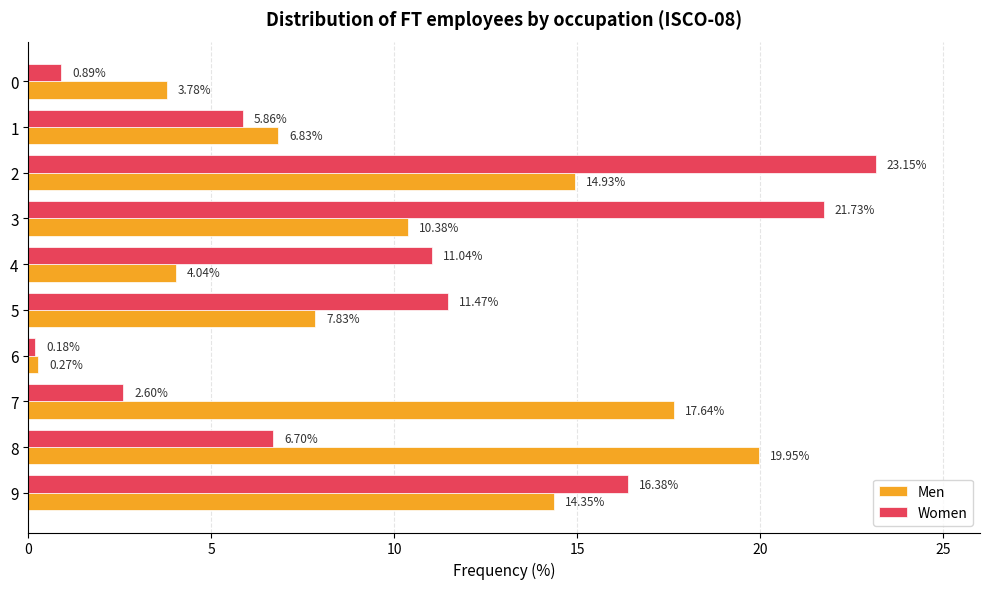

Between 4 and 8, which series saw the biggest shift?

Men